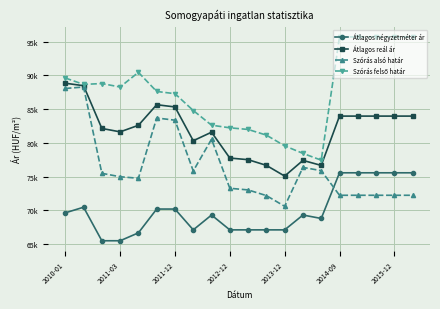

Does the chart have visible grid lines?

Yes